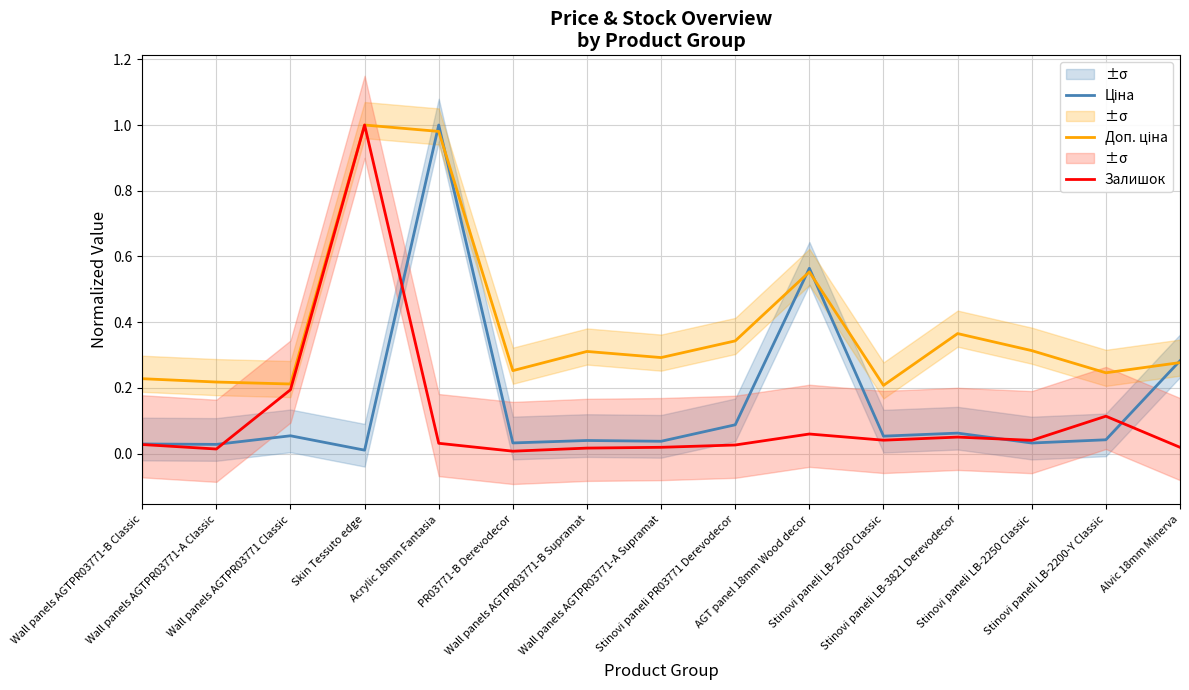

Is it true that Доп. ціна equals 0.3 at Wall panels AGTPR03771-A Classic?

False